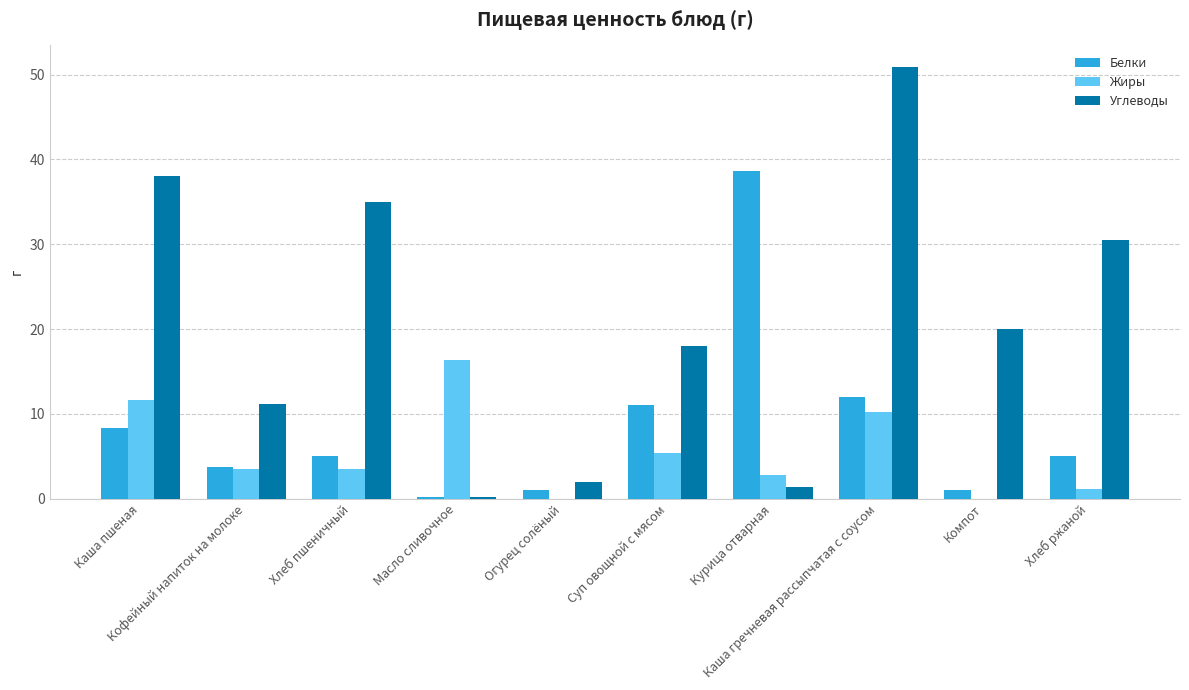

Is the value of Углеводы at Хлеб пшеничный greater than the value of Жиры at Хлеб пшеничный?

Yes